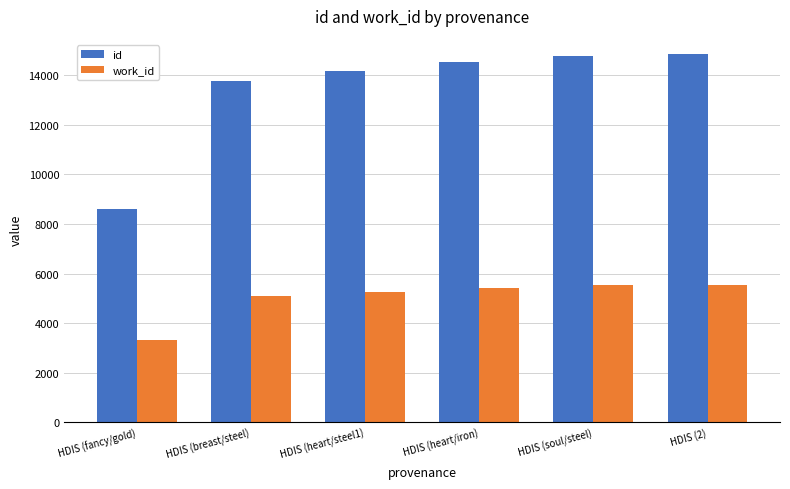

What is the greatest value displayed?

14847